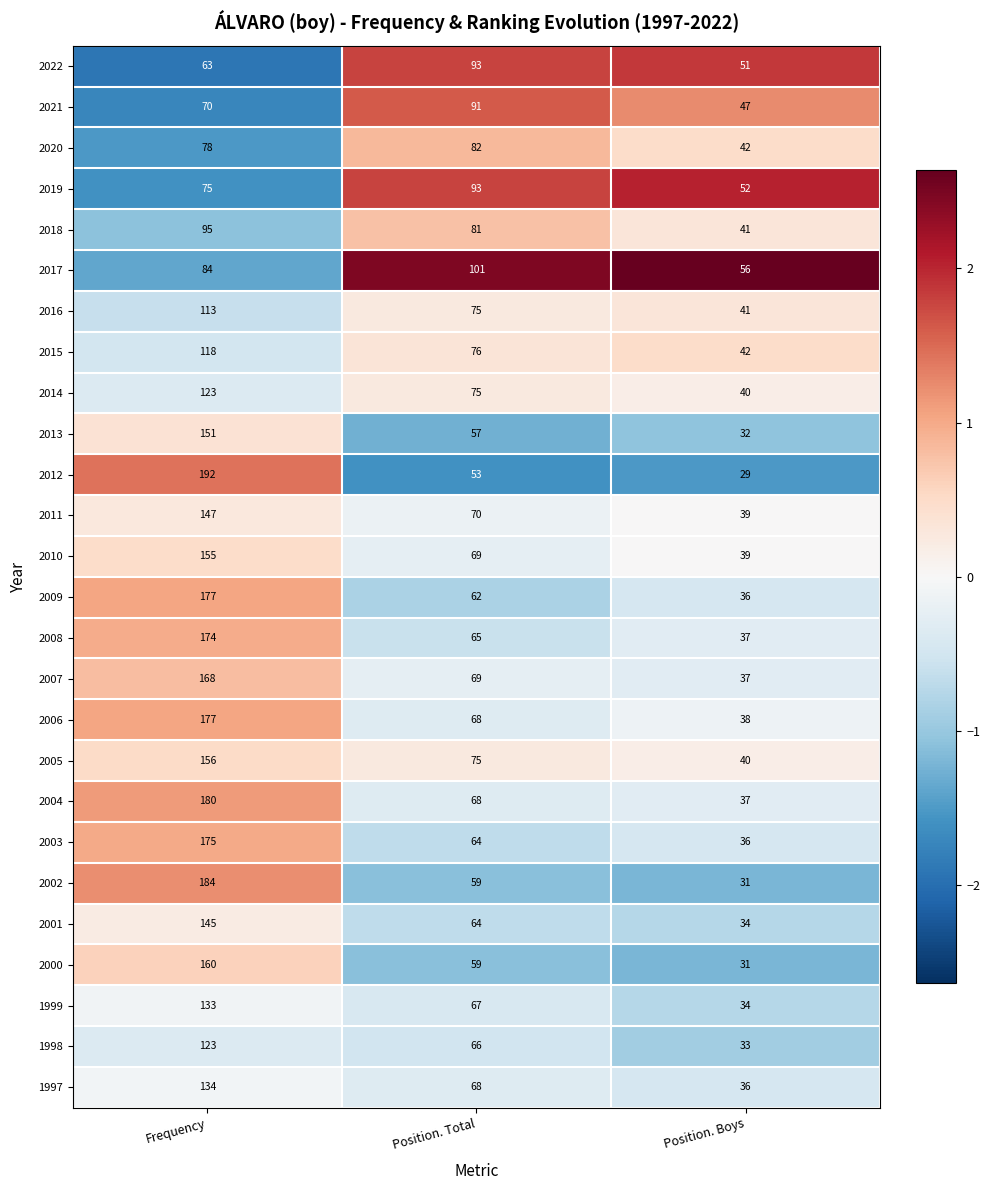

What is the sum of the 2011 values at Position. Total and Position. Boys?

109